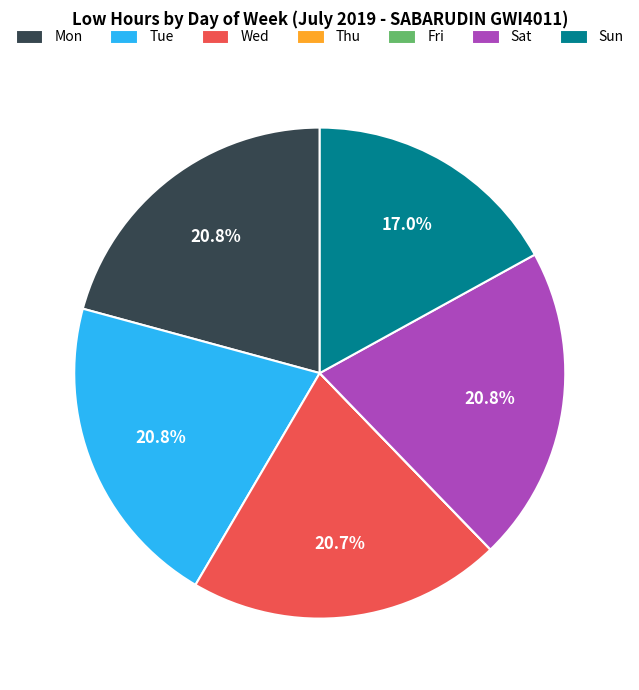

Do Sat and Mon together represent more than half of the pie?

No